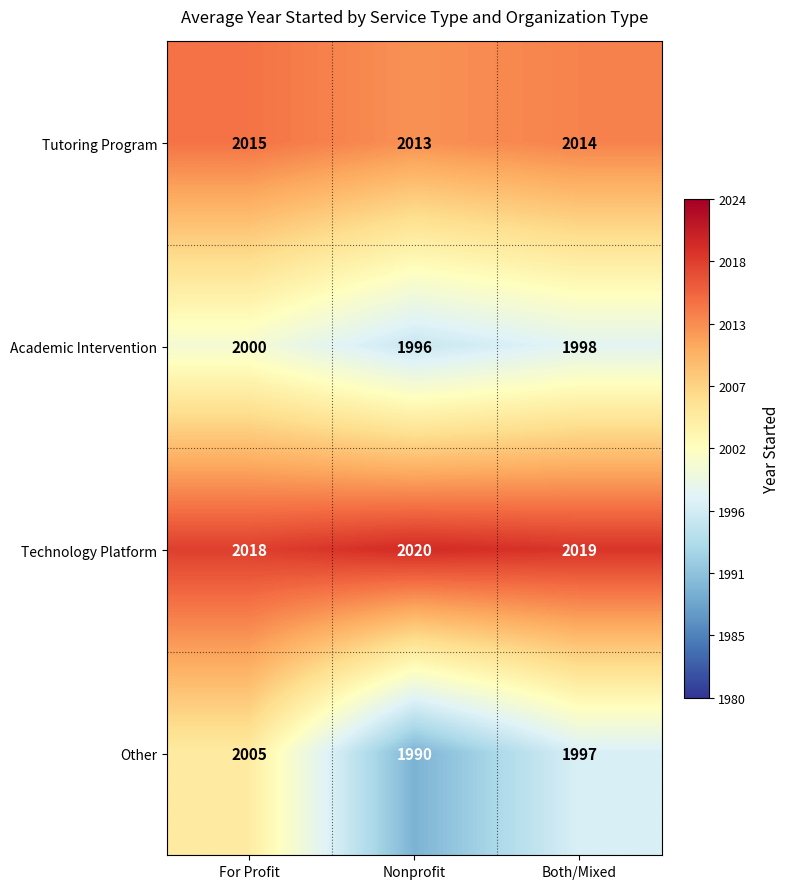

The Other series shows 673 at Nonprofit. True or false?

False